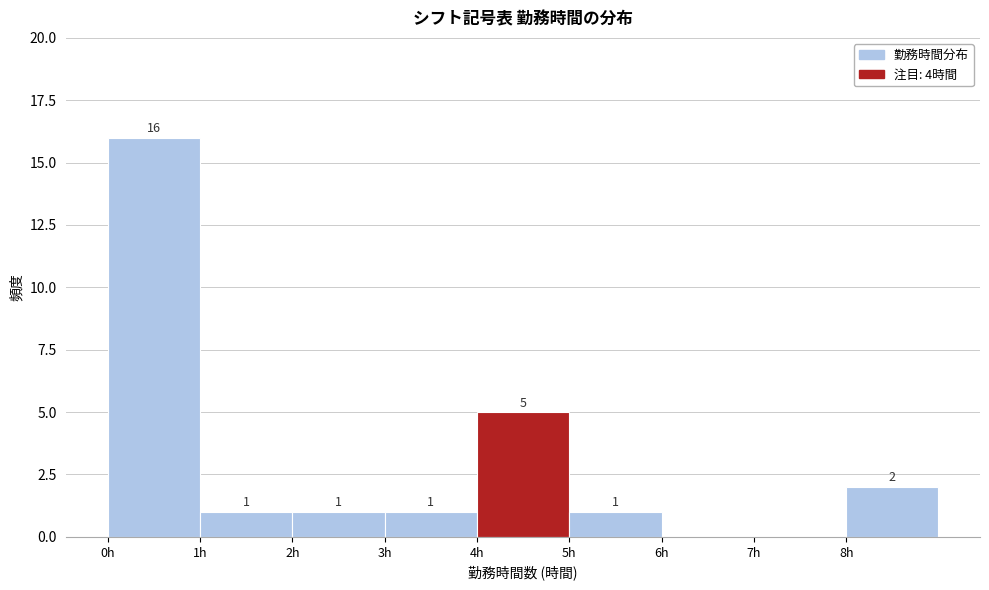

Which range on the x-axis has the tallest bar?

0 to 1